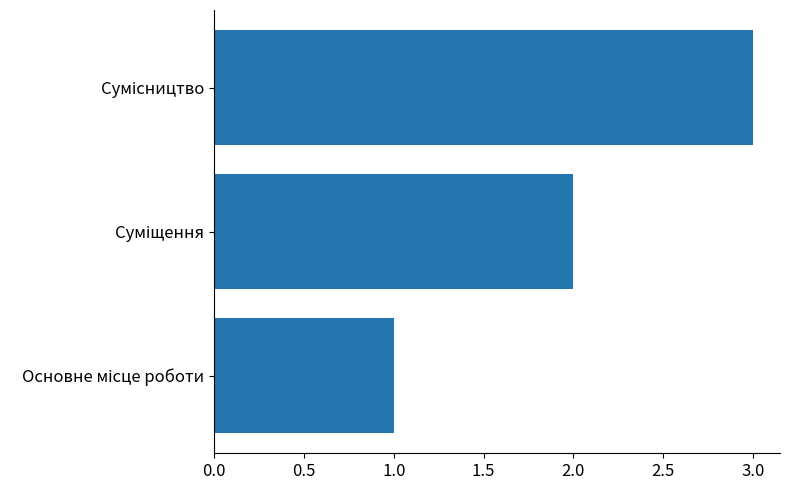

How many bars are there in total?

3